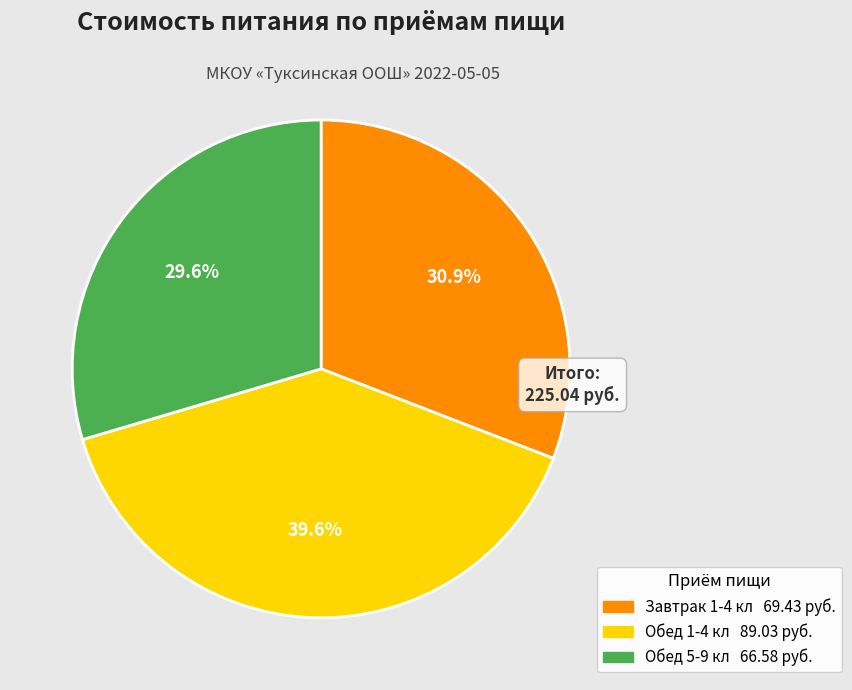

Which has a higher value, Обед 5-9 кл or Завтрак 1-4 кл?

Завтрак 1-4 кл